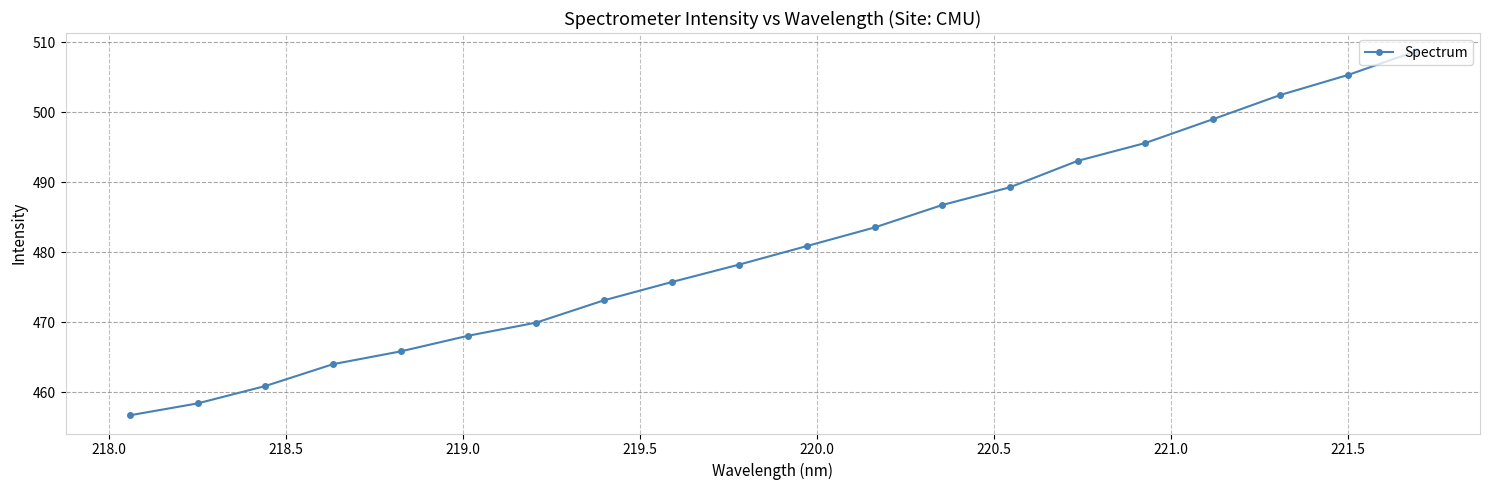

What is the value of the 20th point from the left?

508.7